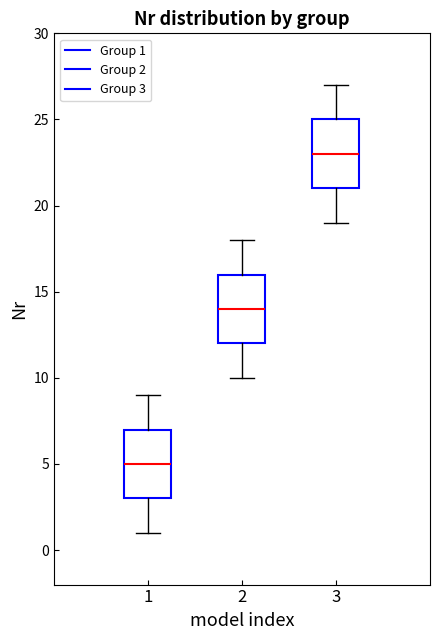

Reading left to right, read every box against the y-axis: the position of its median line, the range the box covers, and the ends of its whiskers. The values are not printed on the chart, so give them approximately, as read against the axis.

1: median 5, box 3 to 7, whiskers 1 to 9
2: median 14, box 12 to 16, whiskers 10 to 18
3: median 23, box 21 to 25, whiskers 19 to 27